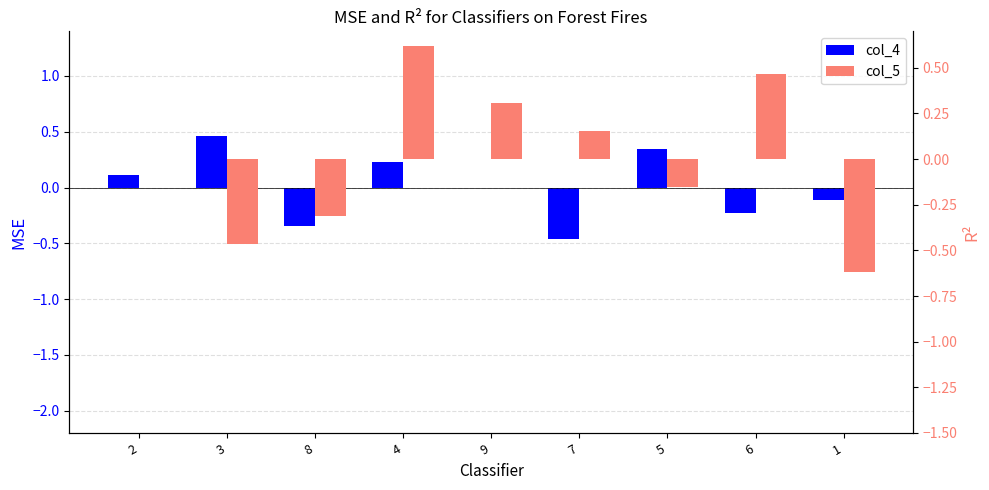

What position from the right is 5?

3